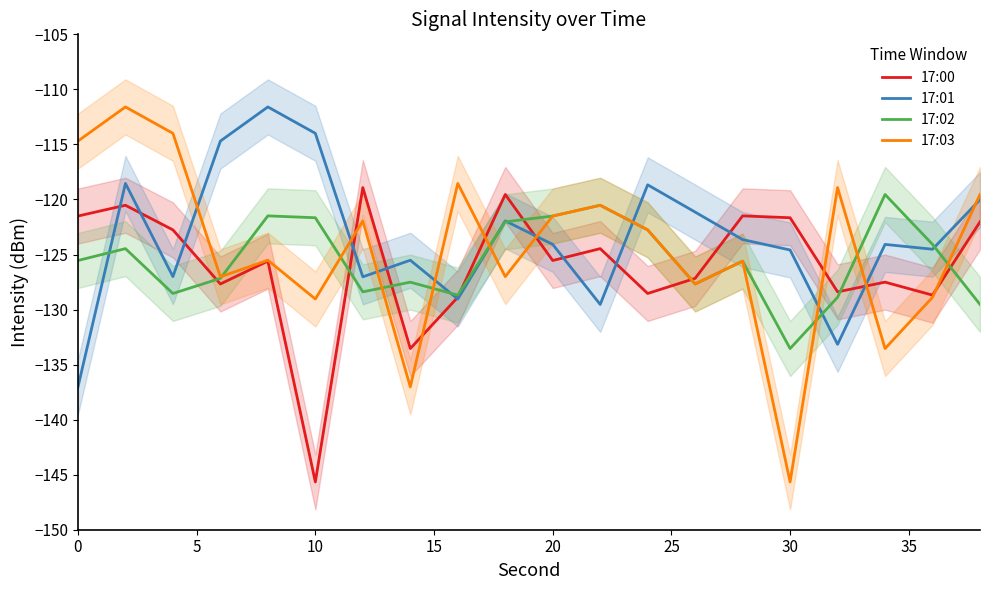

What is the value of the 17:01 point at the 12th from the left?

-129.5